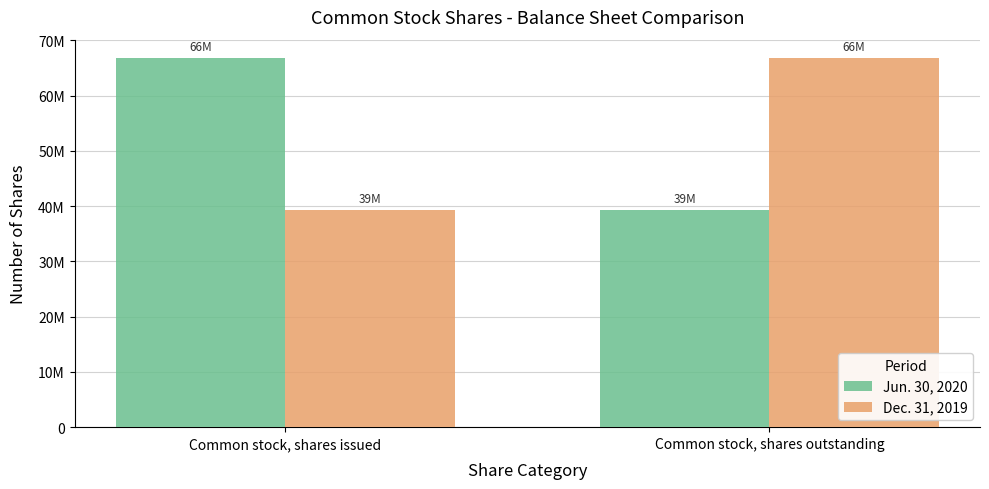

Are the bars grouped side by side (vs. stacked)?

Yes